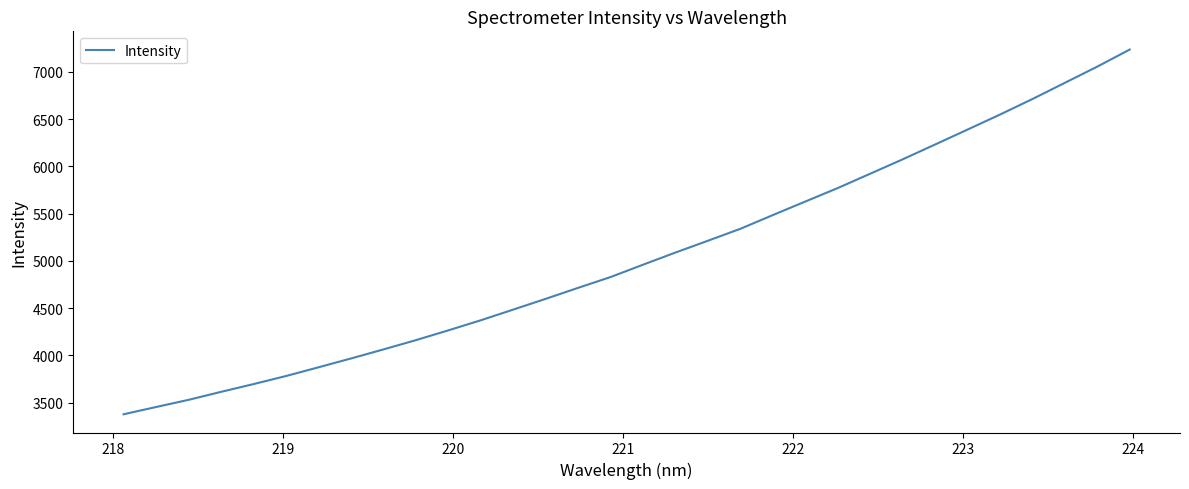

What is the difference between the maximum and minimum values?

3860.5